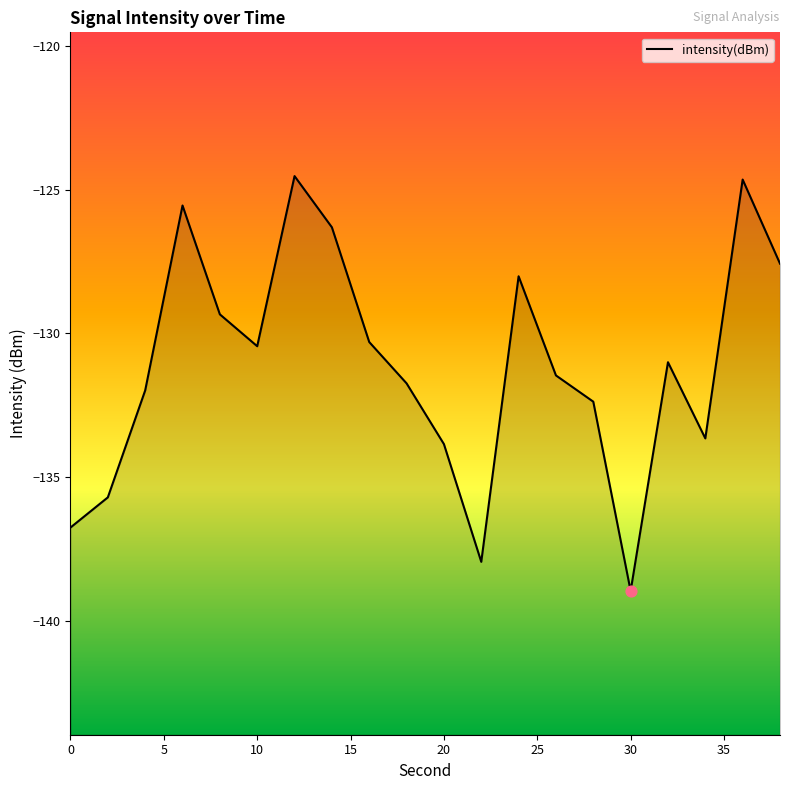

Which has a higher value, 20 or 38?

38